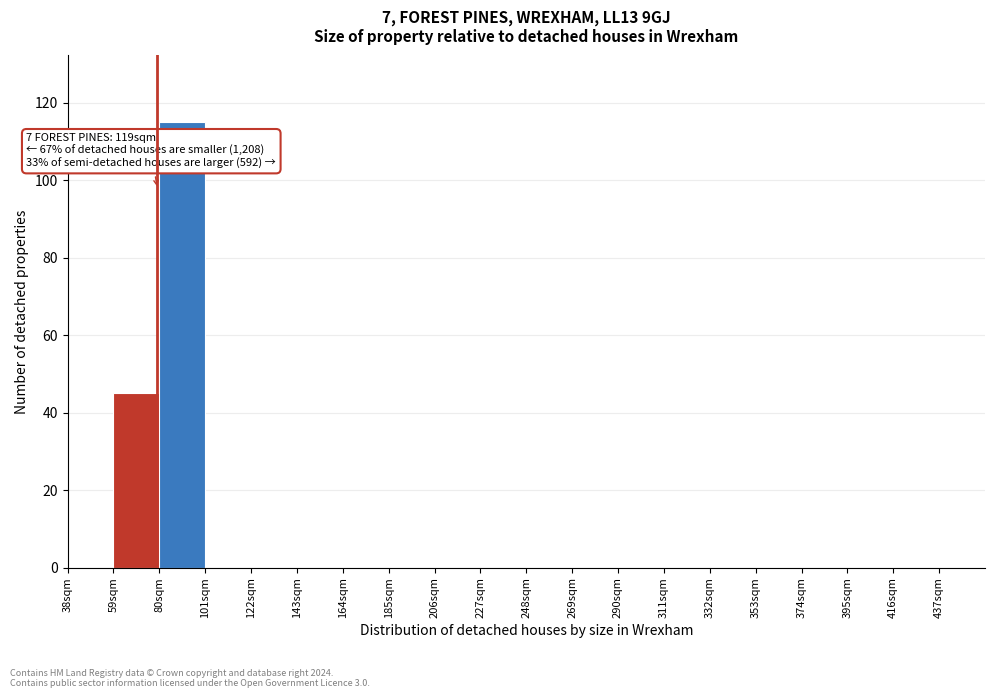

Which range on the x-axis has the tallest bar?

80 to 101